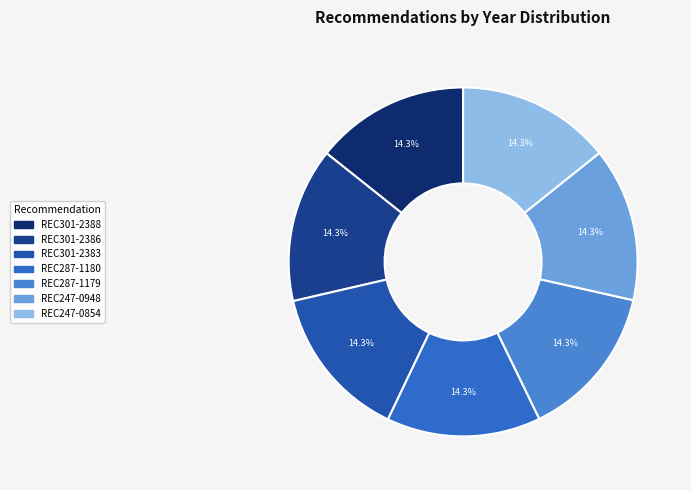

How many slices are in this pie chart?

7